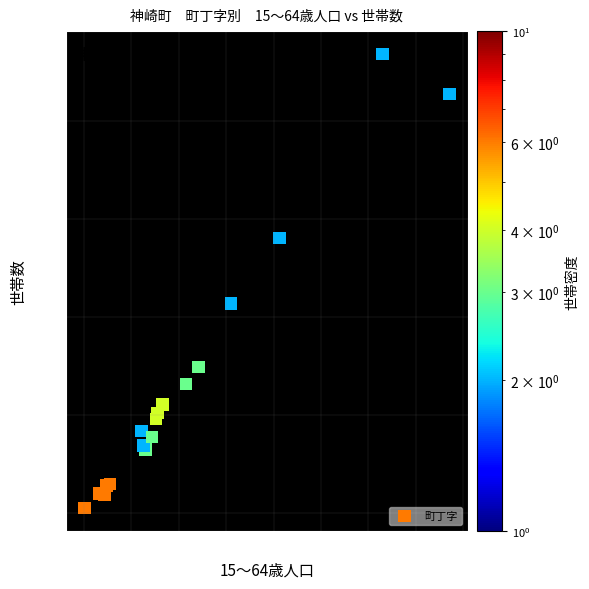

What Y value in the scatter plot is closest to 237?

214